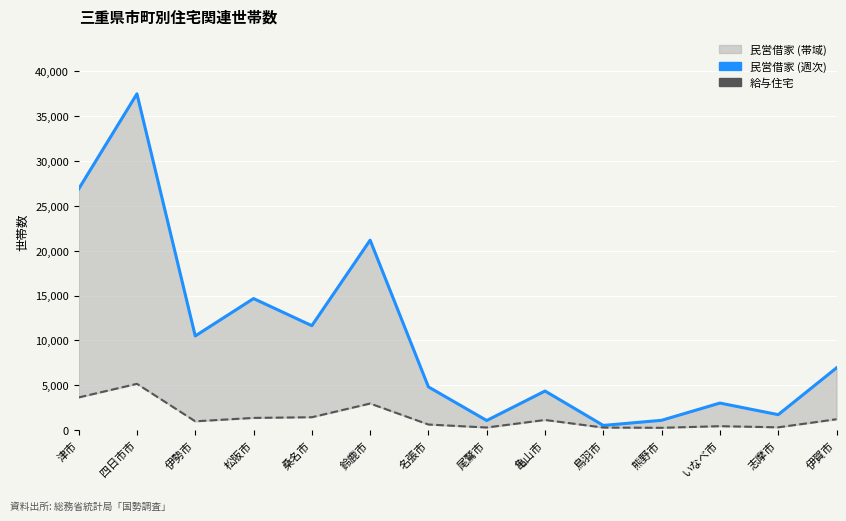

At いなべ市, list the series in order from smallest to largest.

給与住宅に住む一般世帯数, 民営借家に住む一般世帯数 (折れ線)